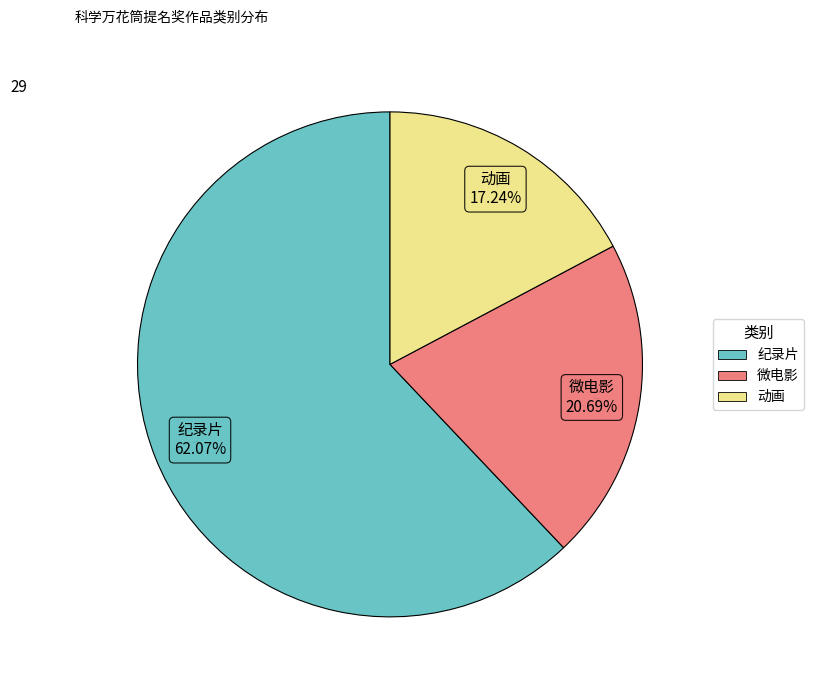

What is the smallest slice in the pie chart?

动画